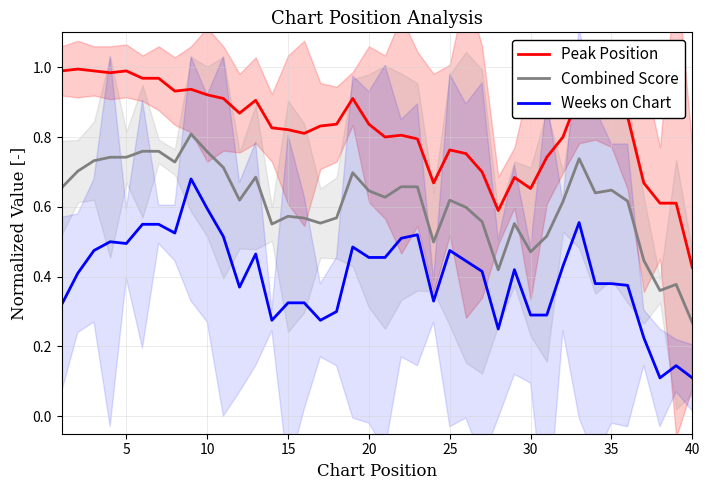

How many categories are shown in the chart?

40